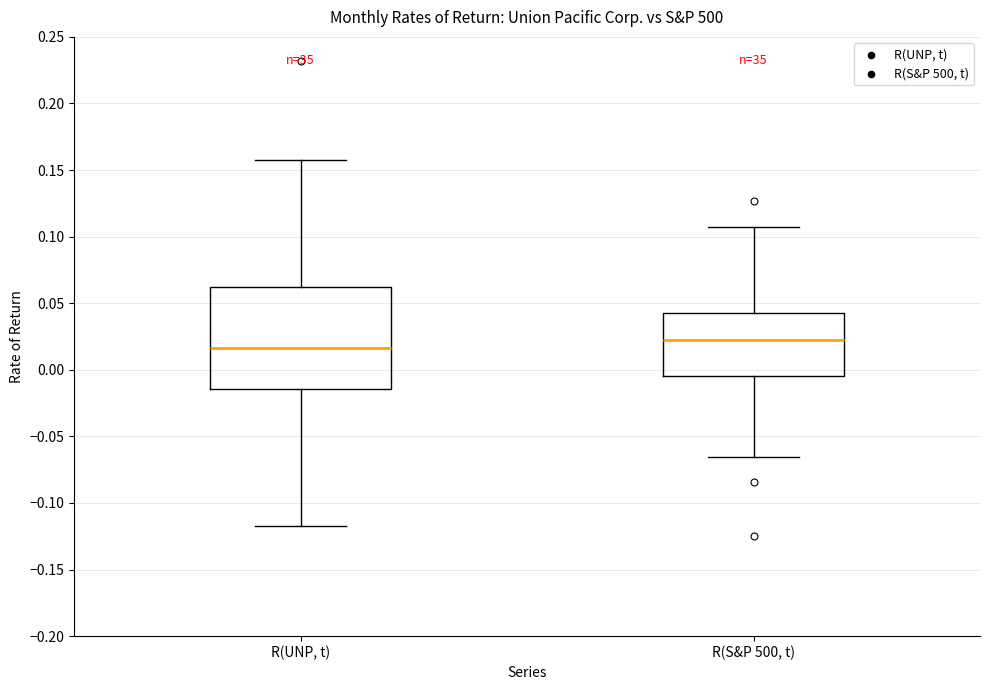

Where does the upper whisker of the box for R(S&P 500, t) end on the y-axis? The values are not printed on the chart, so give them approximately, as read against the axis.

0.110